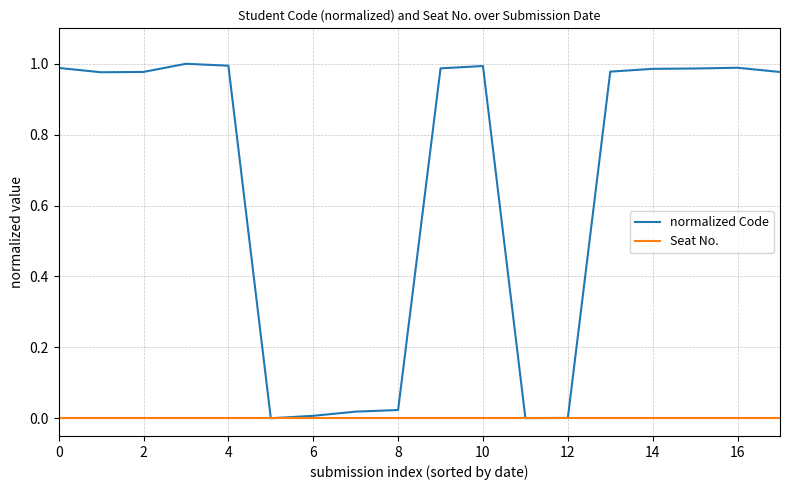

What is the average value of the normalized Code series?

0.7